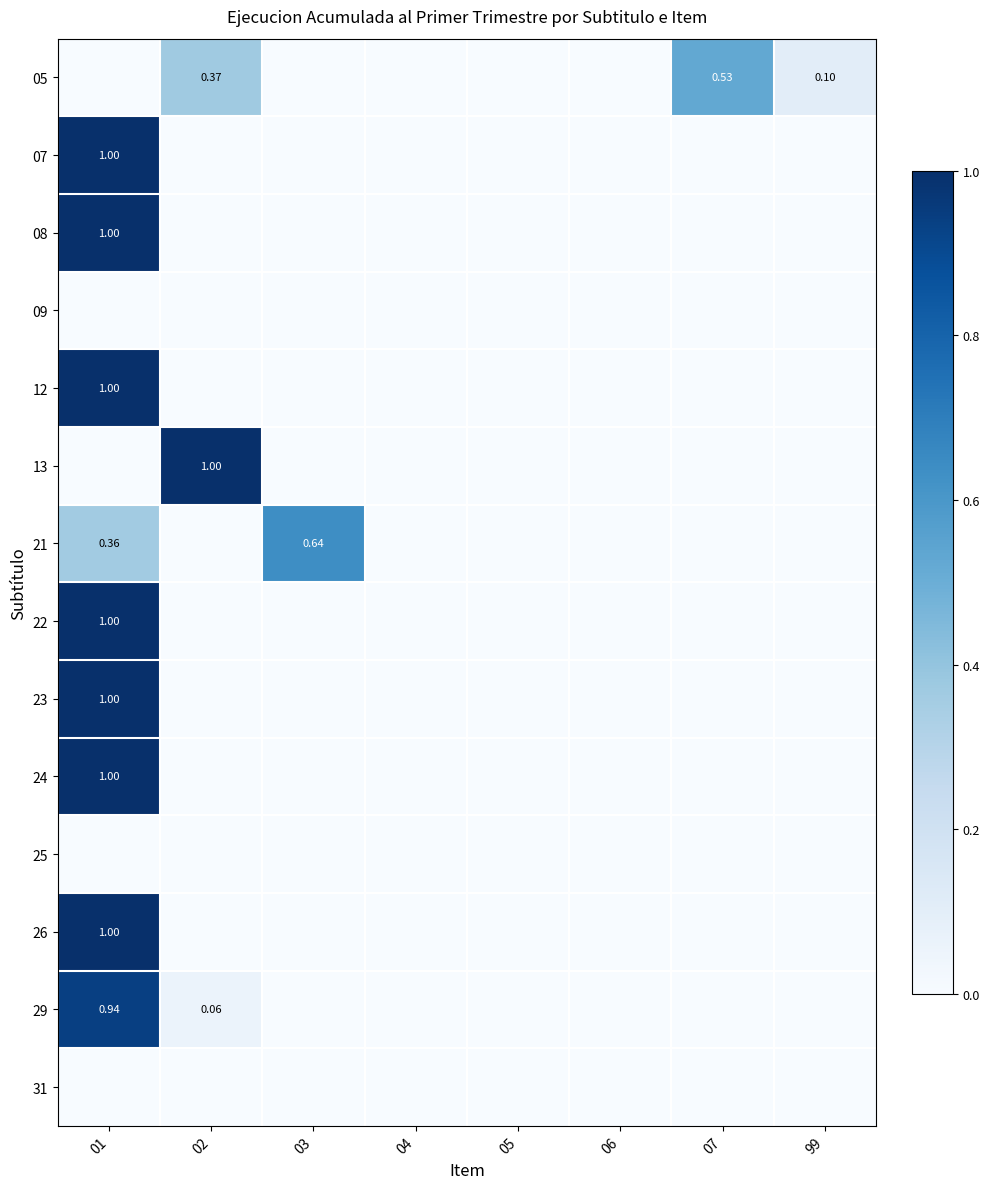

Which series changed the most between 05 and 99?

05